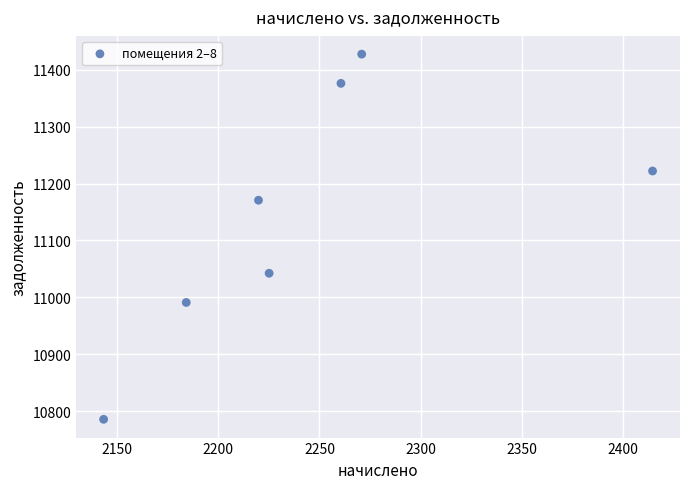

What is the range of Y values (max minus min)?

642.0